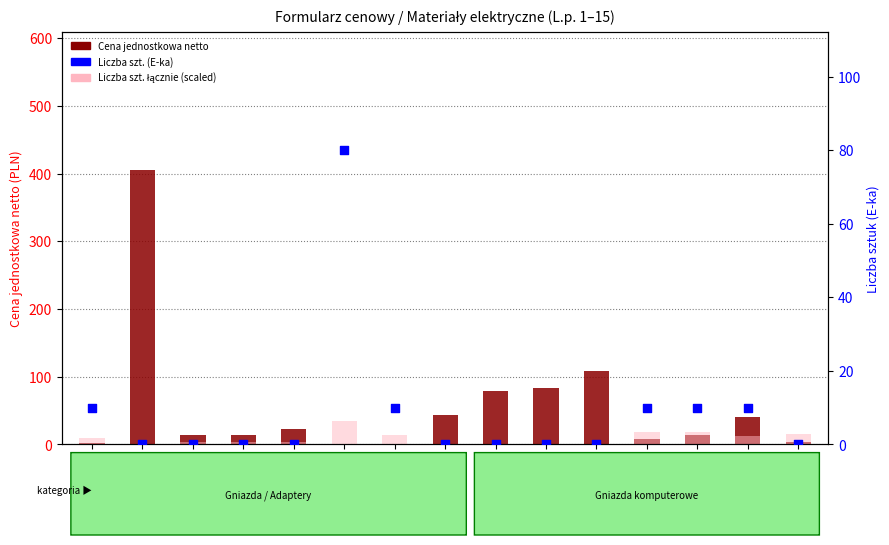

Is the value of Liczba szt. (E-ka) at 10 greater than the value of Liczba szt. łącznie (scaled) at 9?

No